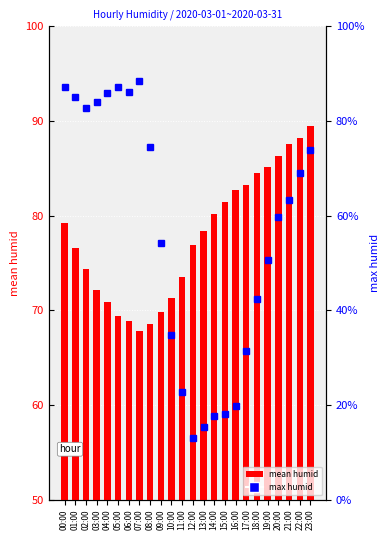

Reading left to right, transcribe all the data shown in this chart.

mean humid: 00:00=79.2	01:00=76.5	02:00=74.4	03:00=72.2	04:00=70.9	05:00=69.4	06:00=68.9	07:00=67.8	08:00=68.5	09:00=69.8	10:00=71.3	11:00=73.6	12:00=76.9	13:00=78.3	14:00=80.1	15:00=81.5	16:00=82.7	17:00=83.2	18:00=84.5	19:00=85.1	20:00=86.3	21:00=87.6	22:00=88.2	23:00=89.5
max humid: 00:00=93.6	01:00=92.5	02:00=91.4	03:00=92.0	04:00=93.0	05:00=93.6	06:00=93.1	07:00=94.2	08:00=87.2	09:00=77.1	10:00=67.4	11:00=61.4	12:00=56.5	13:00=57.7	14:00=58.8	15:00=59.0	16:00=59.9	17:00=65.7	18:00=71.2	19:00=75.3	20:00=79.9	21:00=81.6	22:00=84.5	23:00=86.9